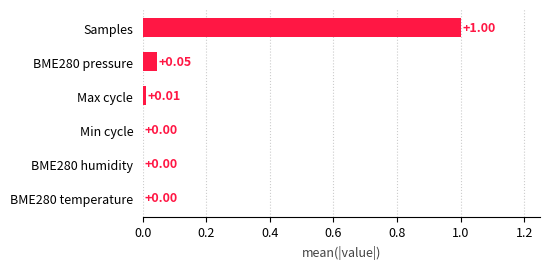

Between Min cycle and Samples, which is larger?

Samples